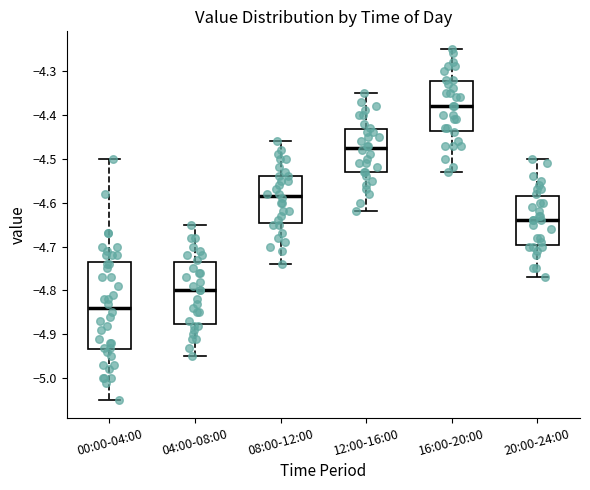

Which box's median line is the lowest?

00:00-04:00